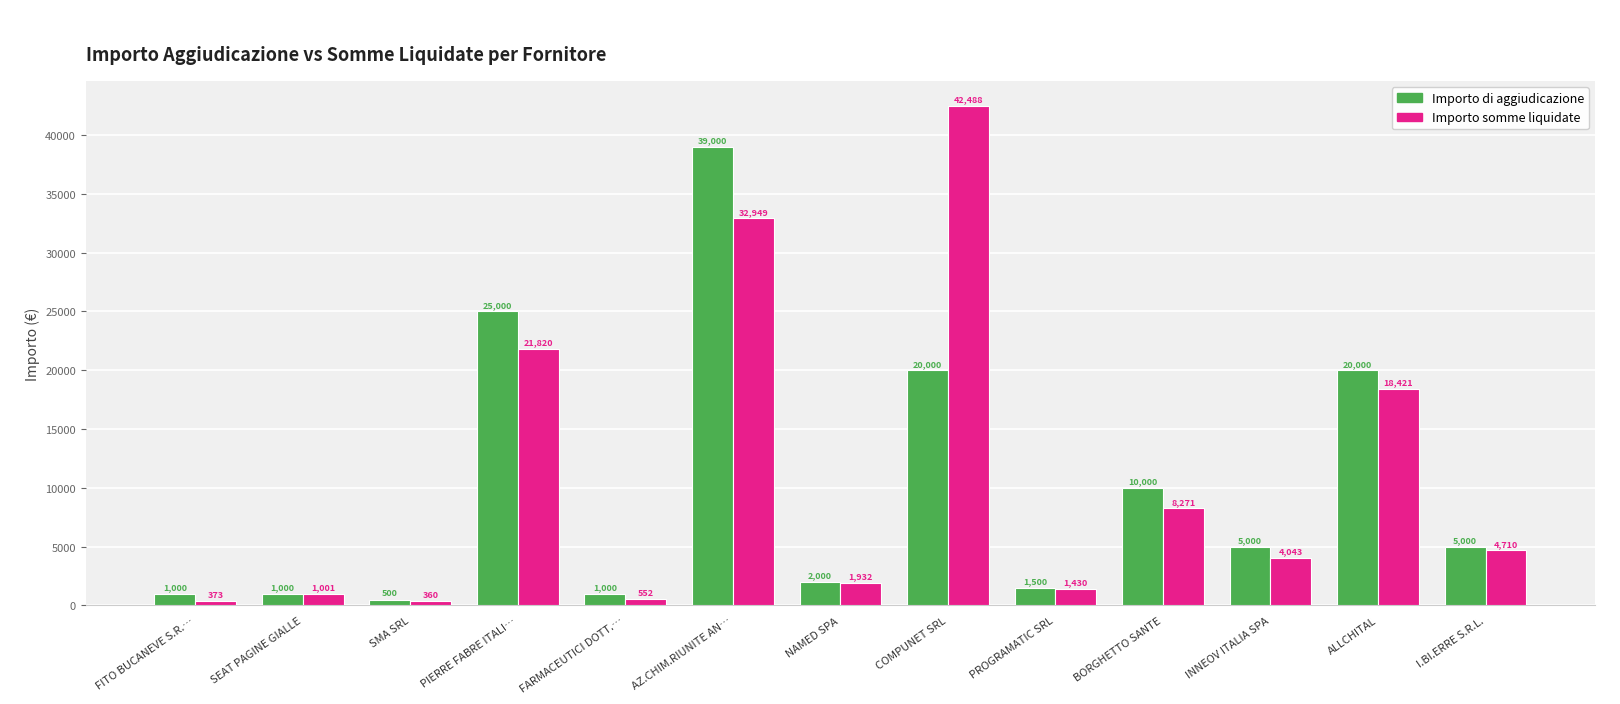

Is it true that Importo somme liquidate equals 64308.8 at COMPUNET SRL?

False